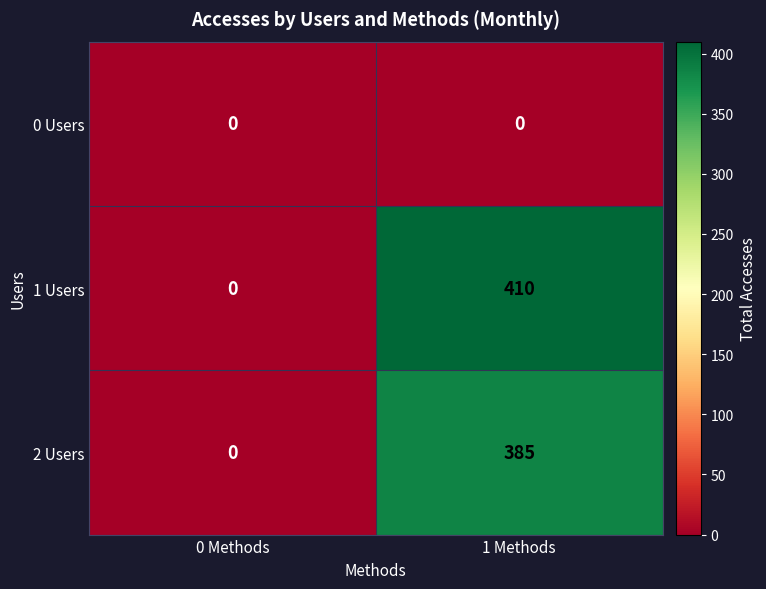

What is the difference between the maximum and minimum values in the 2 Users series?

385